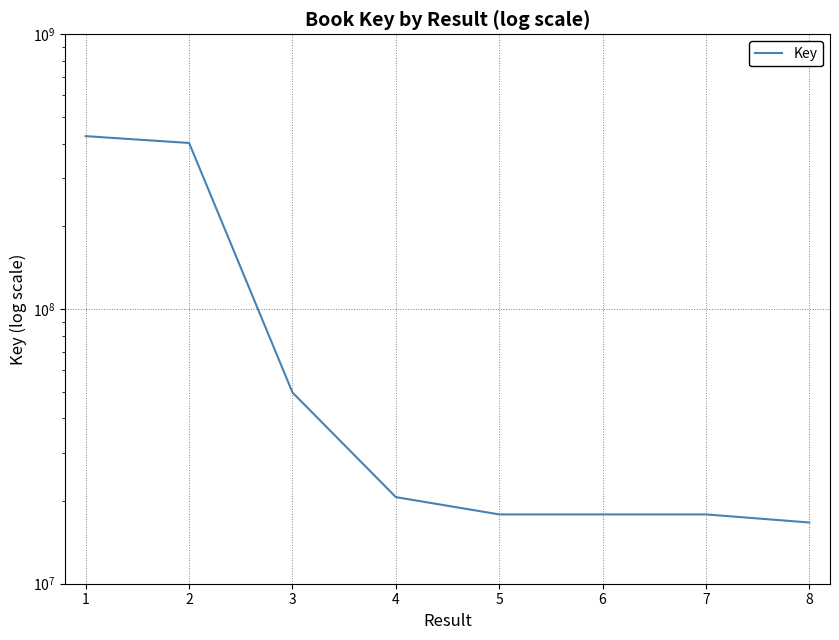

The value at 2 is 402172595. True or false?

True